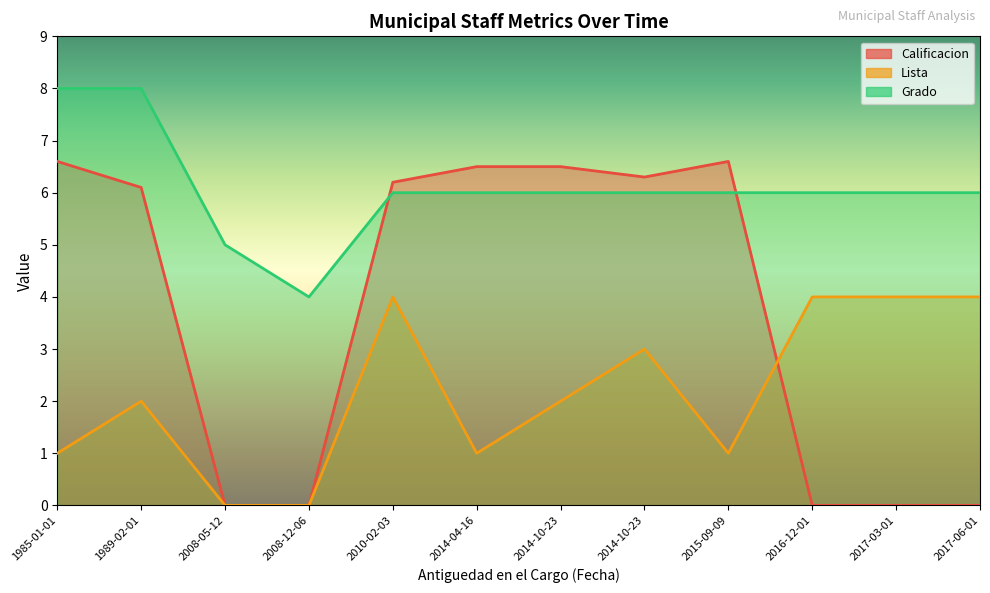

True or false: Lista and Grado intersect in this chart.

False